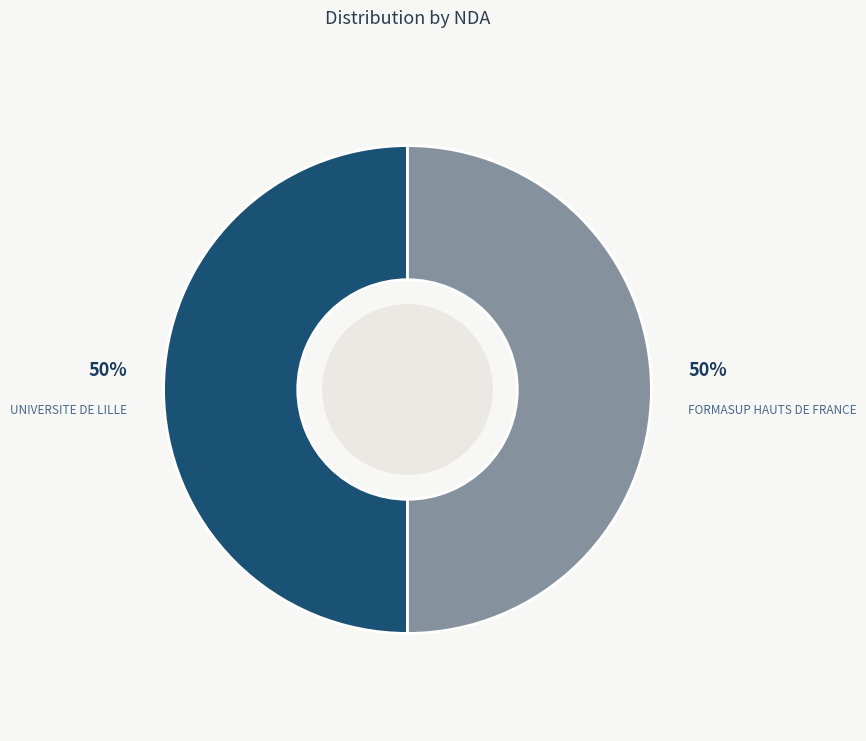

To the nearest percent, what is the combined percentage of UNIVERSITE DE LILLE and FORMASUP HAUTS DE FRANCE?

100%